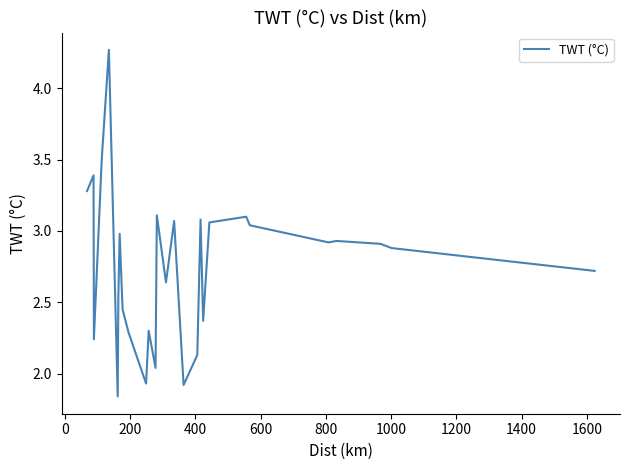

How many lines are shown in the chart?

1